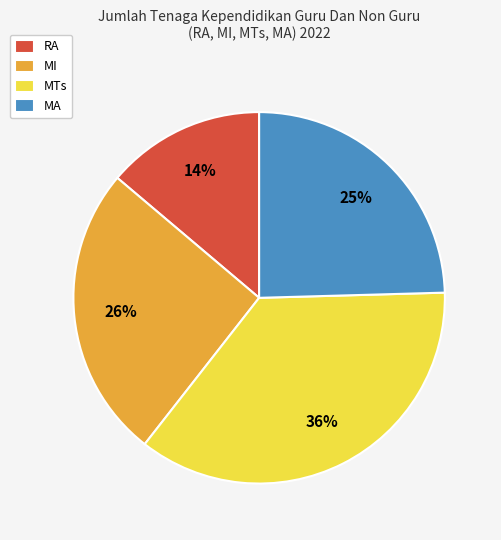

Between MI and MA, which is larger?

MI